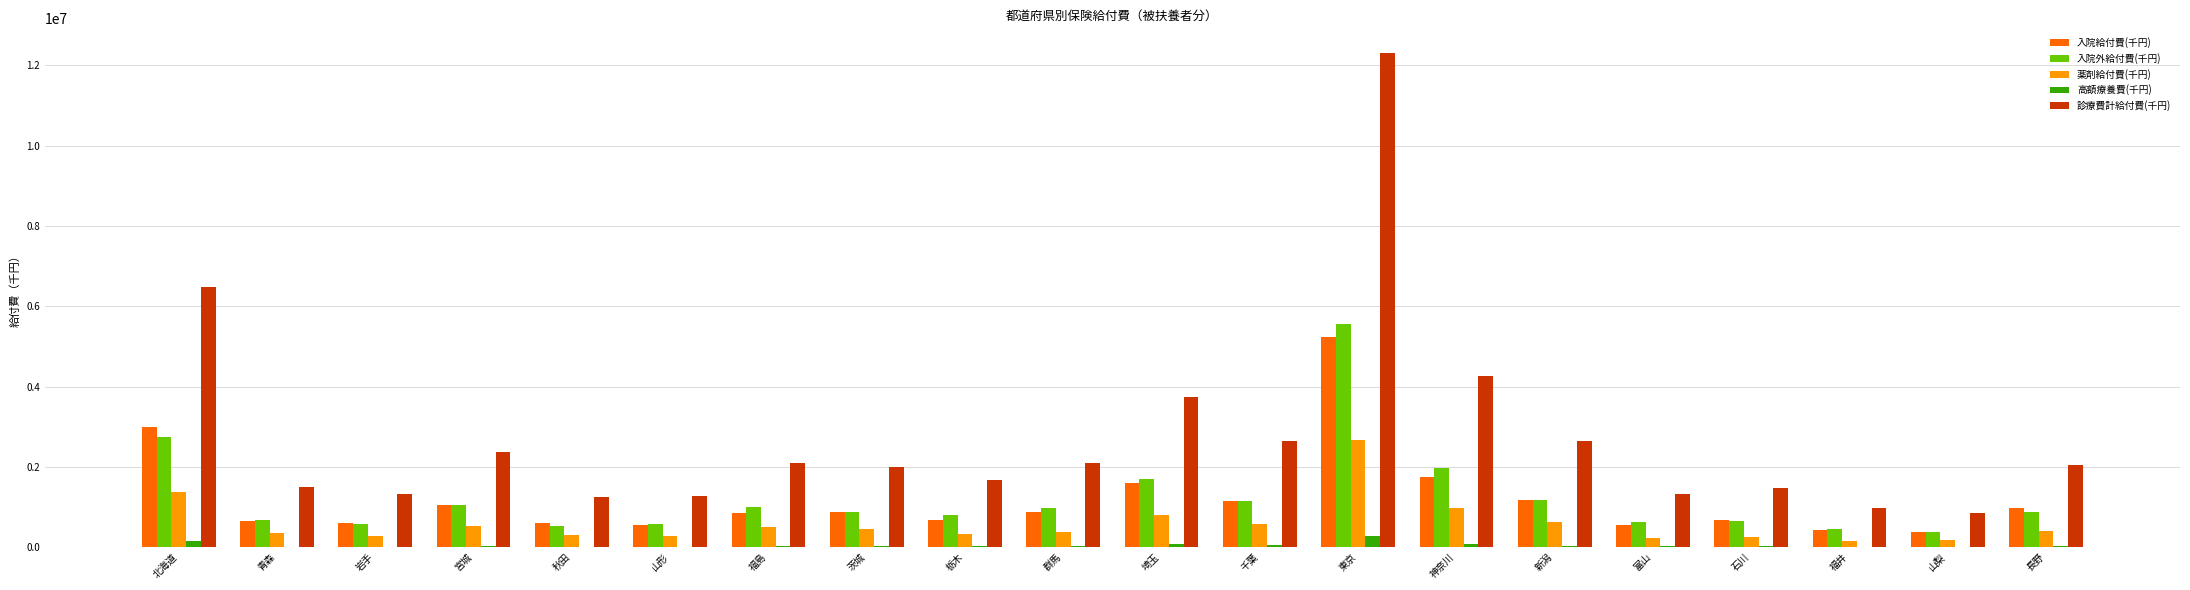

Is it true that 入院給付費(千円) equals 1924454.7 at 新潟?

False